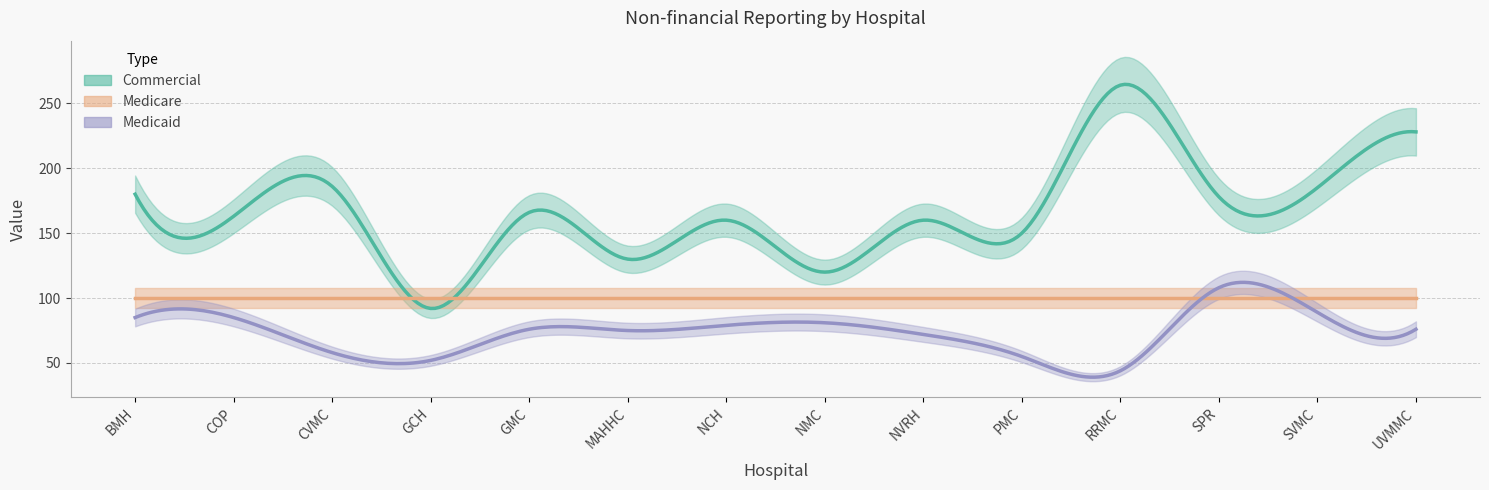

In Medicaid, how many points are lower than both neighbors (excluding endpoints)?

3